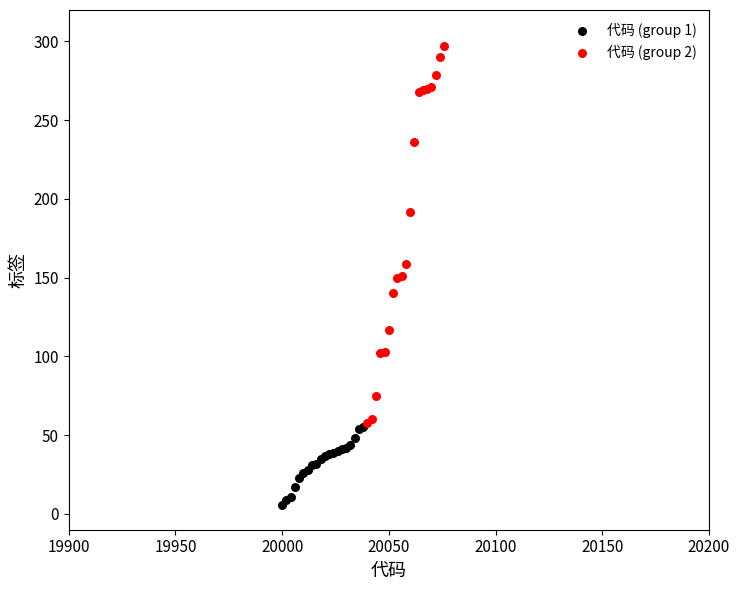

Which series reaches the maximum Y coordinate?

代码 (group 2)